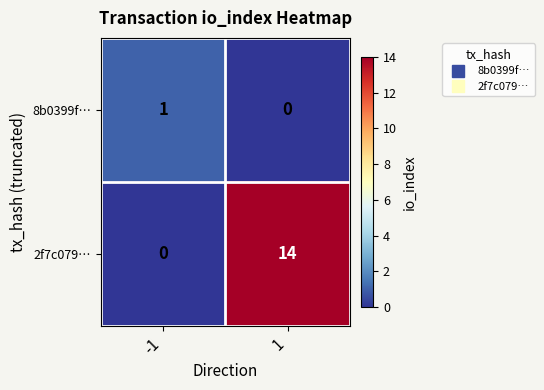

What is the highest value of the 2f7c079… series?

14